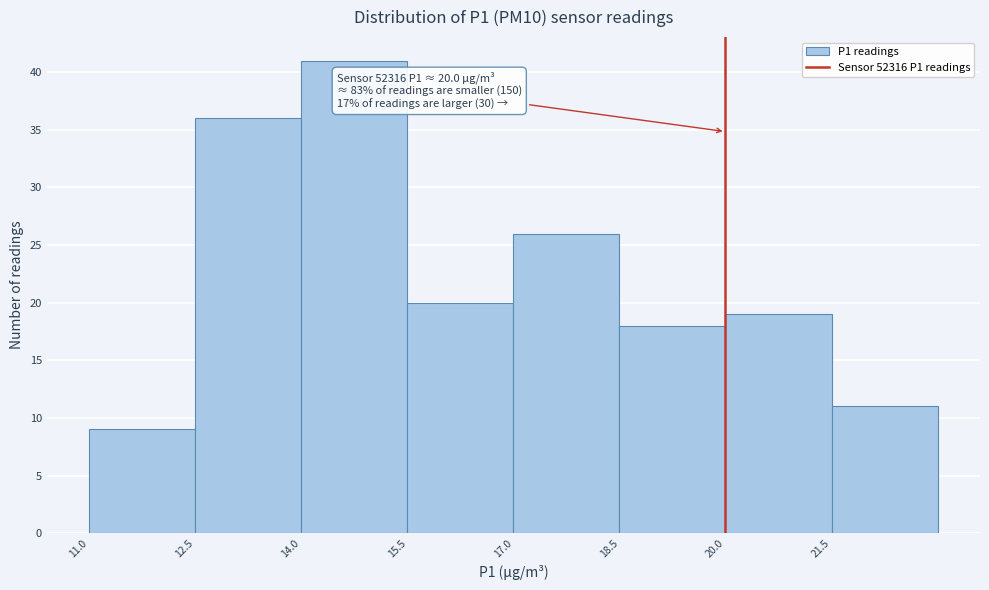

Which range on the x-axis has the tallest bar?

14.0 to 15.5